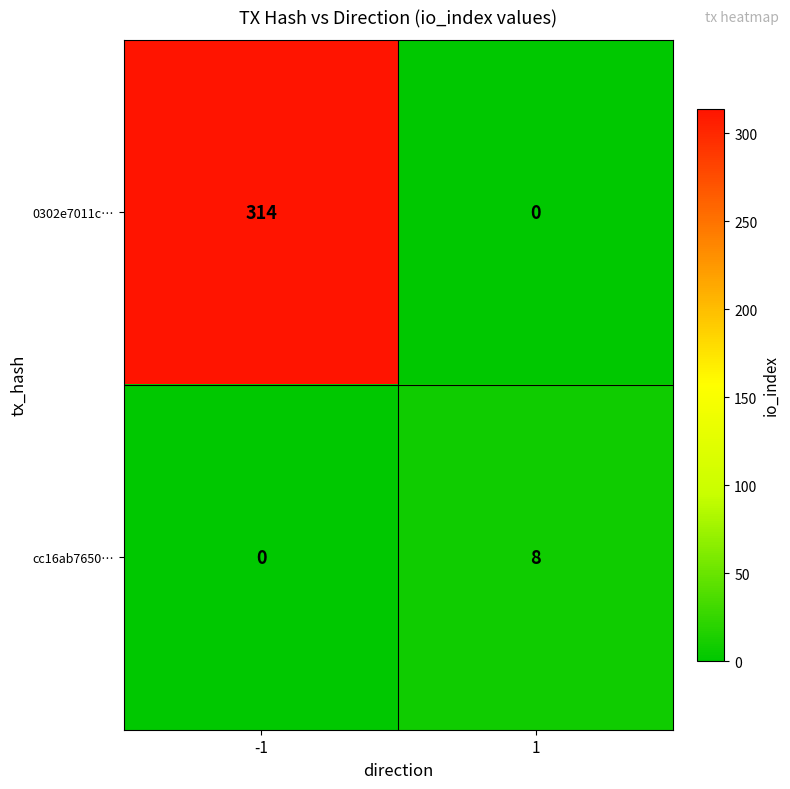

At which category is the sum across all series the highest?

-1